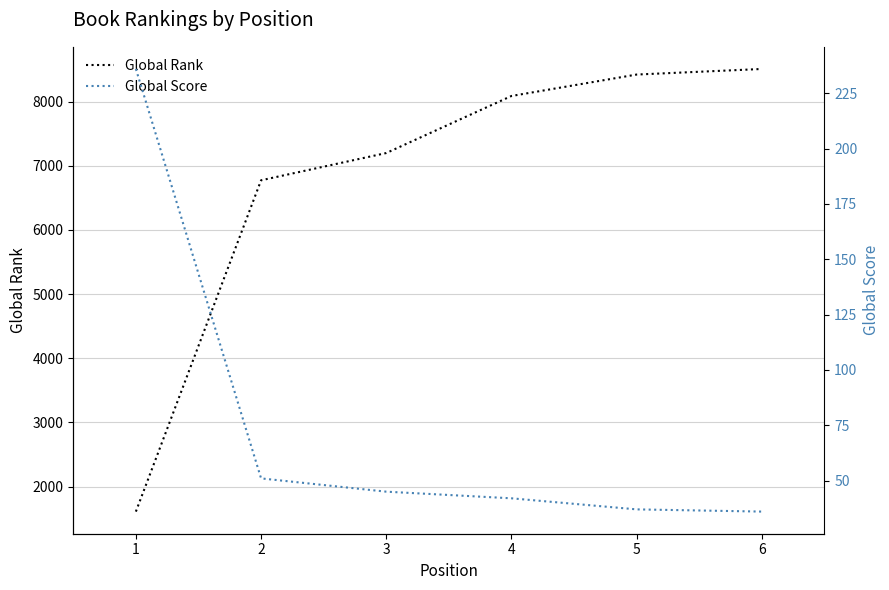

The value of Global Score at 1 is 236. True or false?

True